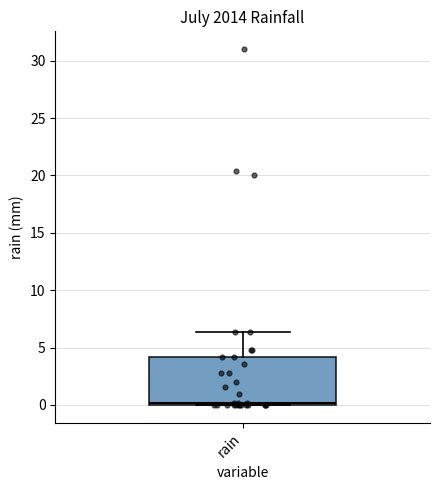

Read this box plot against the y-axis: the position of the median line, the range covered by the box, and the ends of both whiskers. The values are not printed on the chart, so give them approximately, as read against the axis.

median 0.0 (just above the box's lower edge), box 0.0 to 4.0, whiskers 0.0 to 6.5